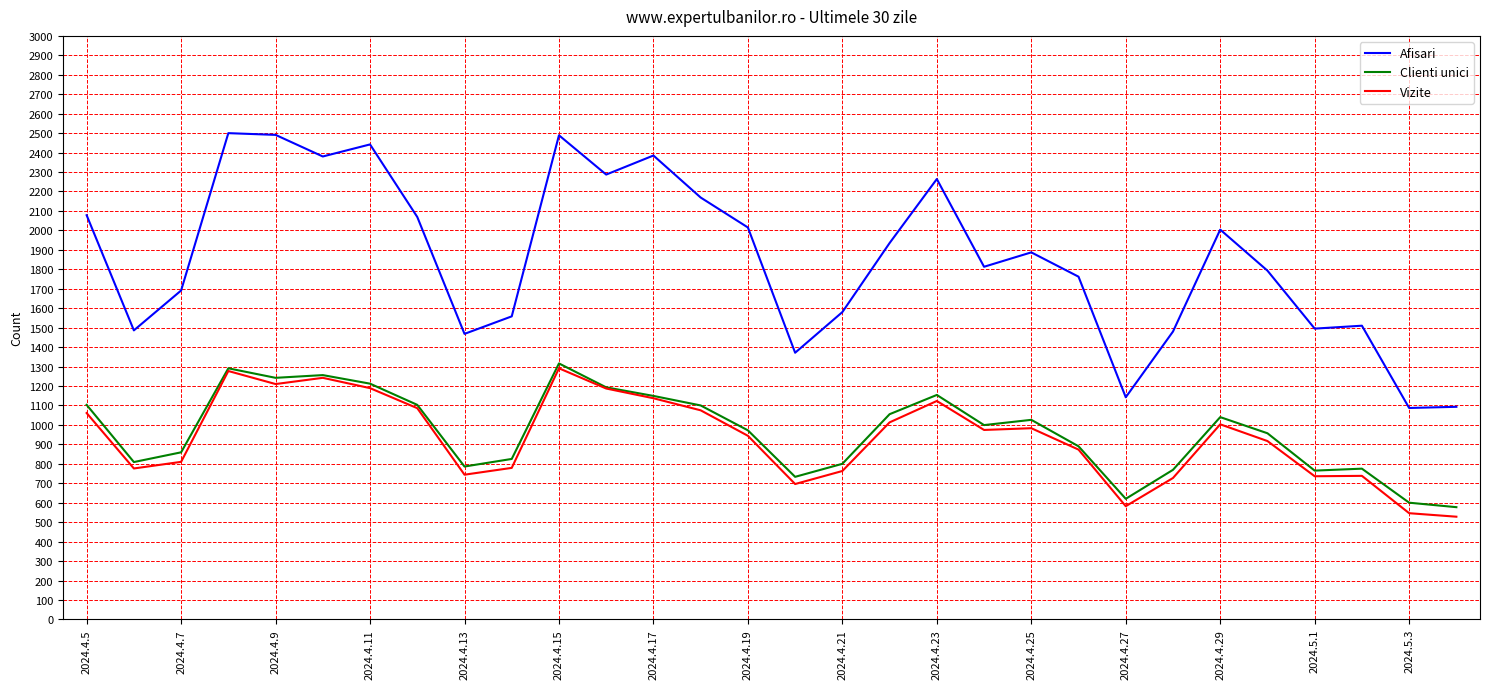

What is the minimum value shown in the chart?

528